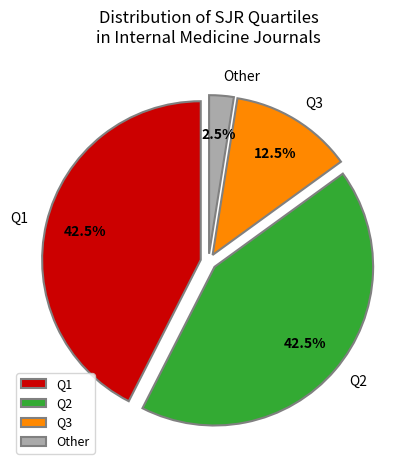

What portion of the pie excludes Q1?

57.5%